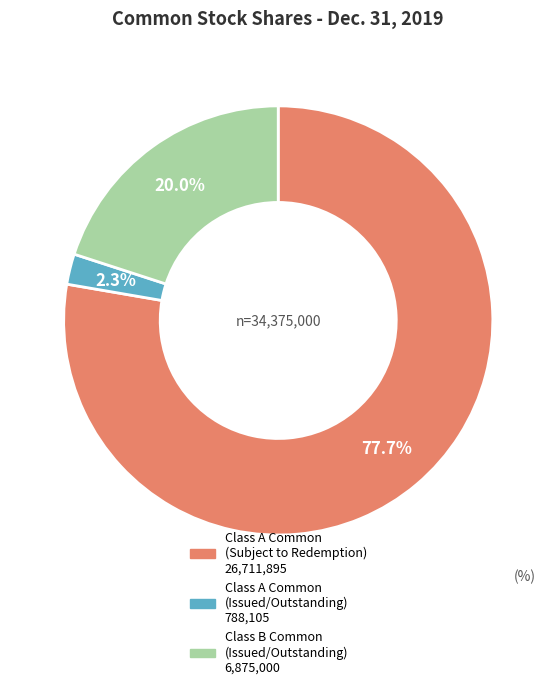

Is there any slice that represents more than half of the pie?

Yes